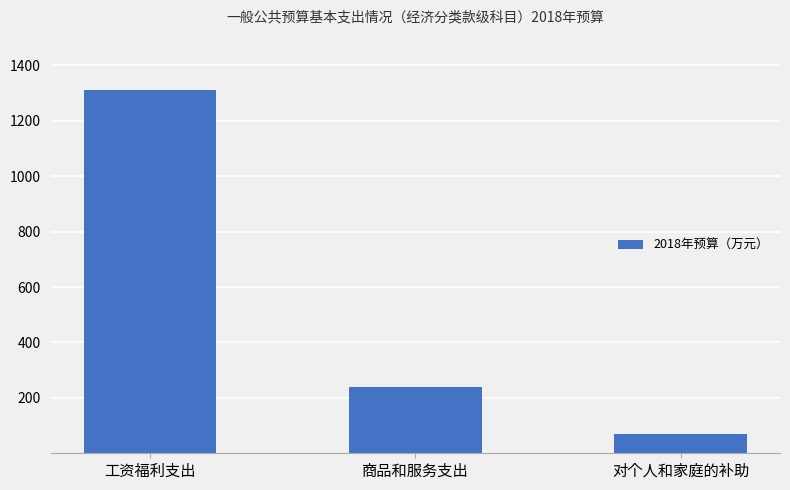

What is the label of the 3rd bar from the right?

工资福利支出